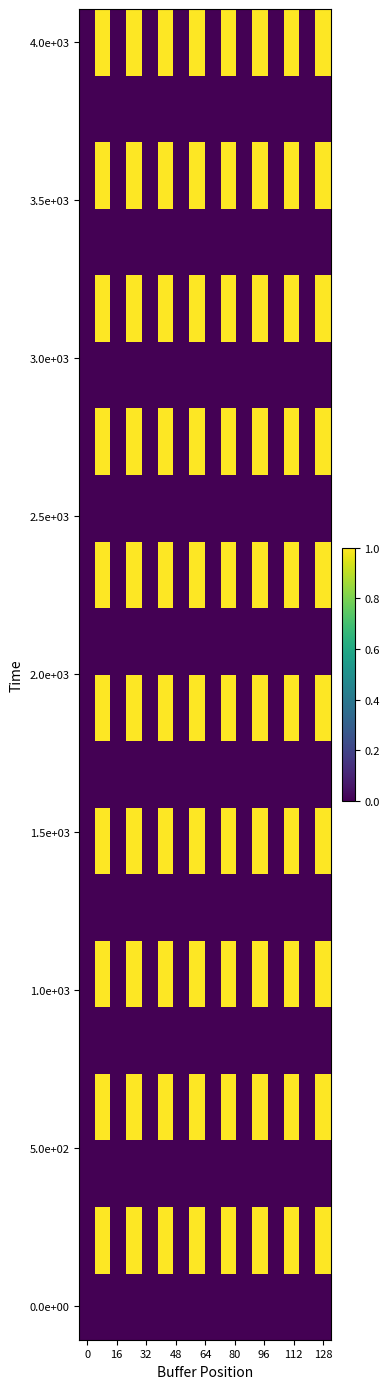

Count the number of data series in this chart.

20